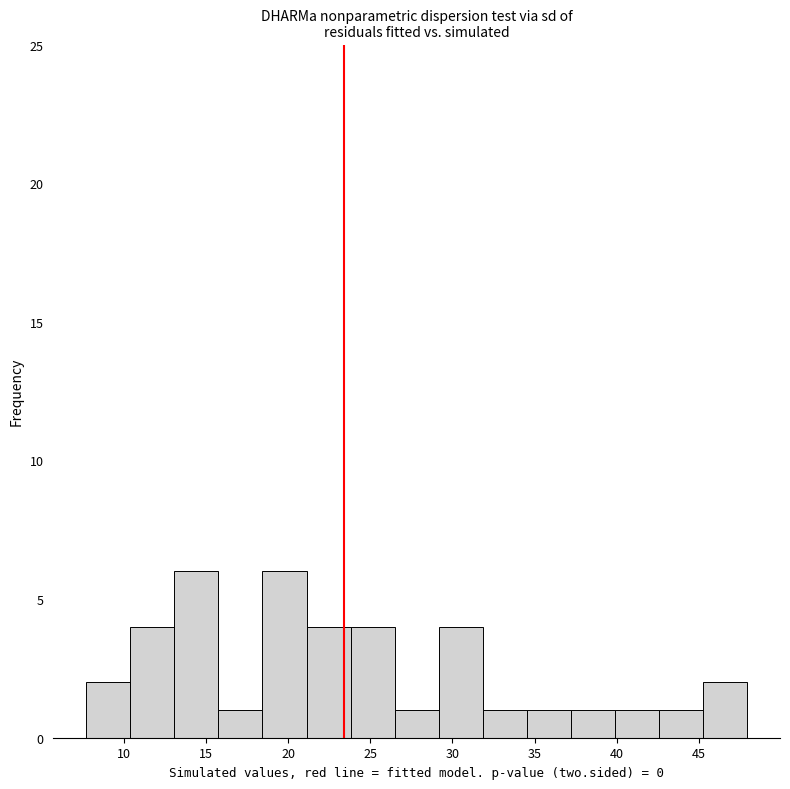

Reading left to right, transcribe this chart: for each bar, give the range it covers on the x-axis and its height. Neither the bar edges nor the heights are printed on the chart, so give them approximately, as read against the axes.

7.5 to 10.5: 2
10.5 to 13.0: 4
13.0 to 15.5: 6
15.5 to 18.5: 1
18.5 to 21.0: 6
21.0 to 24.0: 4
24.0 to 26.5: 4
26.5 to 29.0: 1
29.0 to 32.0: 4
32.0 to 34.5: 1
34.5 to 37.0: 1
37.0 to 40.0: 1
40.0 to 42.5: 1
42.5 to 45.5: 1
45.5 to 48.0: 2